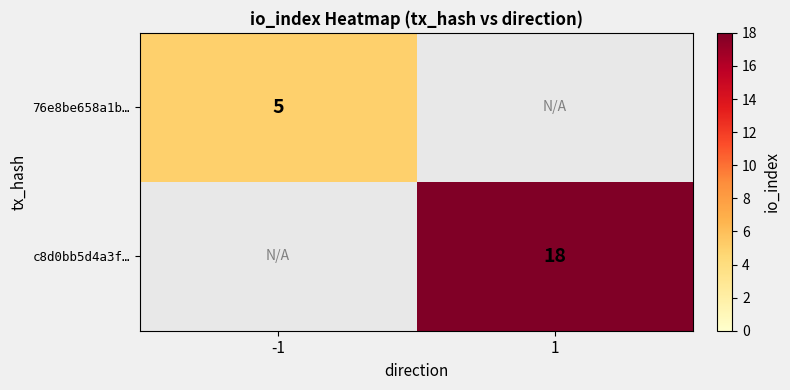

Is it true that c8d0bb5d4a3f… equals 27 at 1?

False